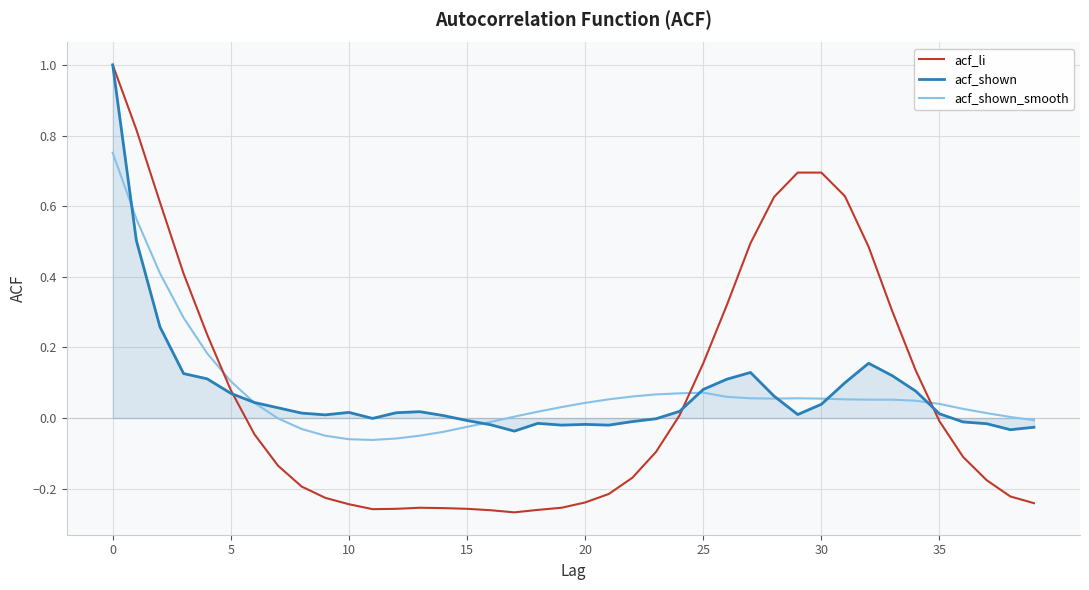

What is the highest value of the acf_shown series?

1.0